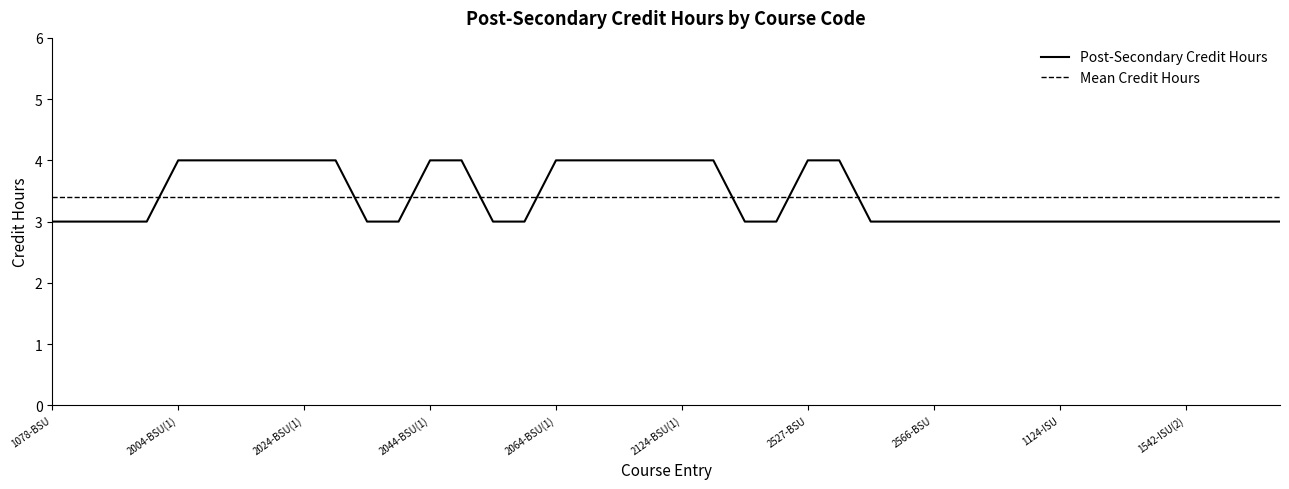

What is the average value?

3